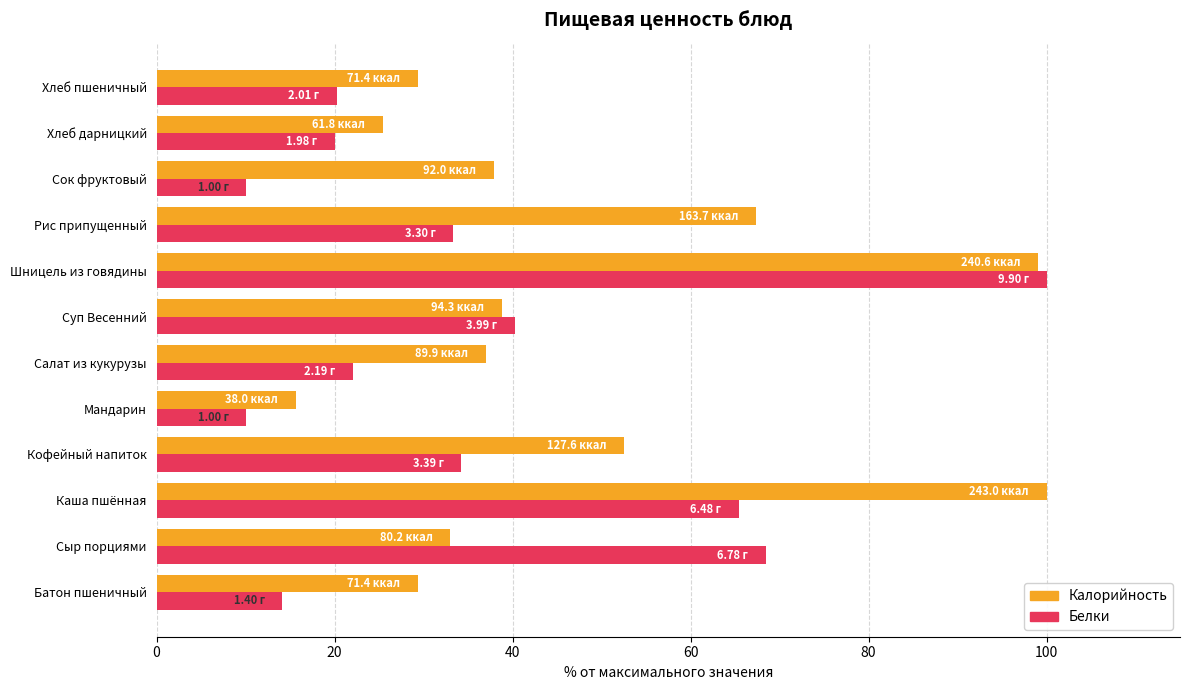

What is the sum of all Калорийность values?

565.4